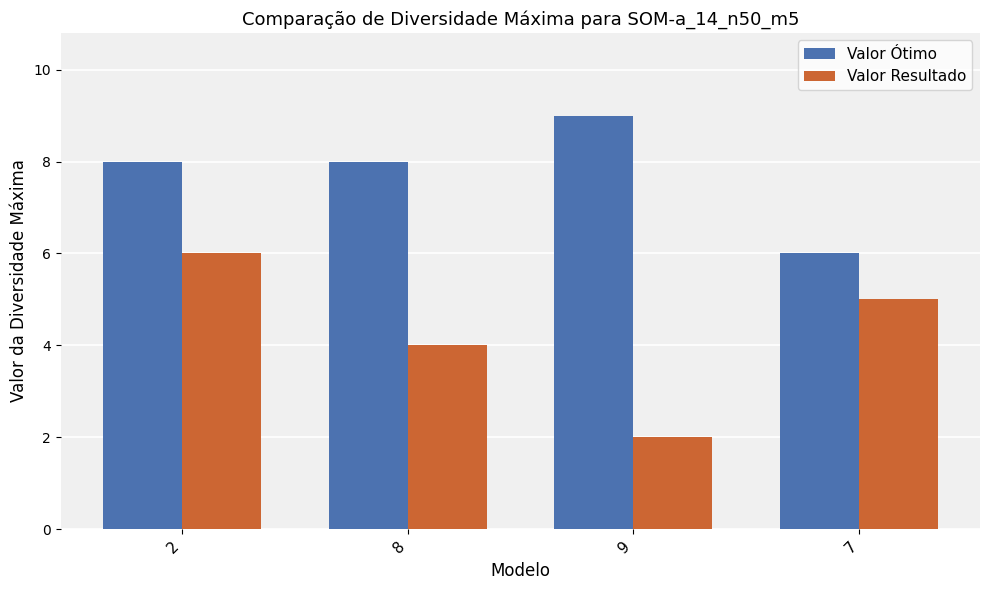

Rank the categories by Valor Resultado value from lowest to highest.

9, 8, 7, 2